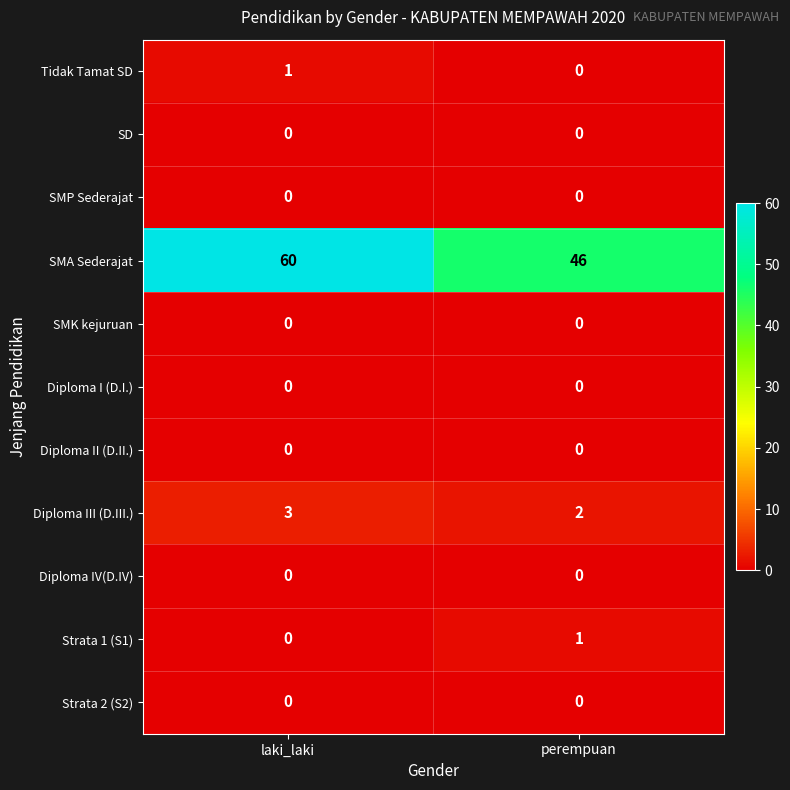

What is the highest value of the Diploma III (D.III.) series?

3